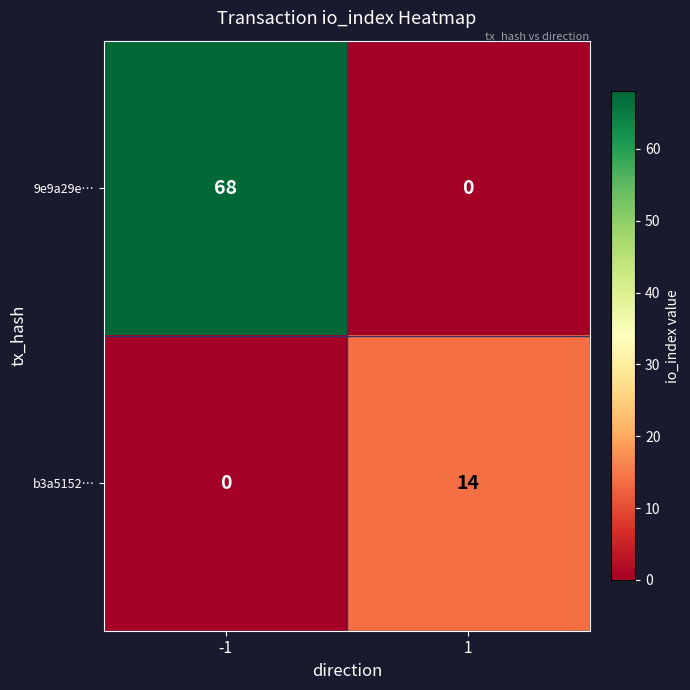

Reading left to right, extract all data points from this chart.

9e9a29e…: 68	0
b3a5152…: 0	14